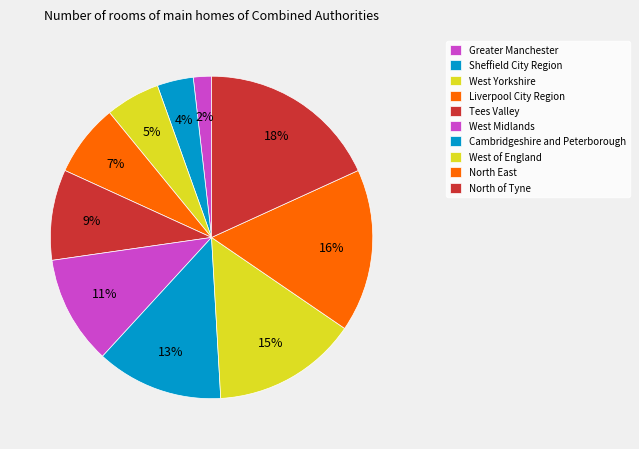

Combined, what portion of the pie is North East and North of Tyne?

34.5%